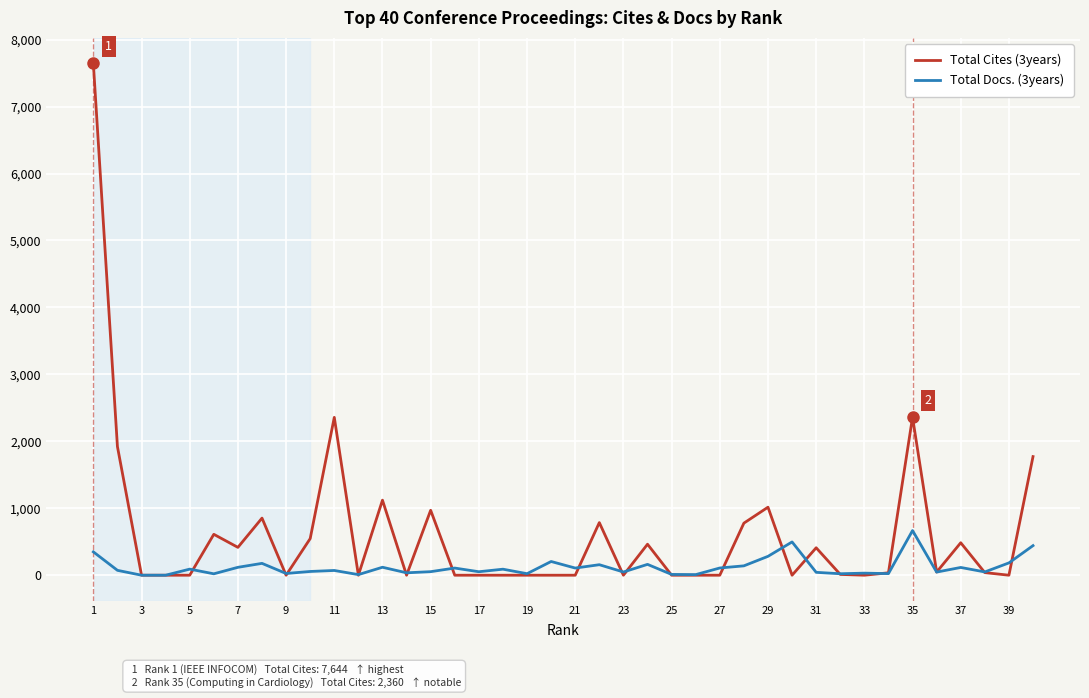

List the series in order of their overall mean, highest first.

Total Cites (3years), Total Docs. (3years)